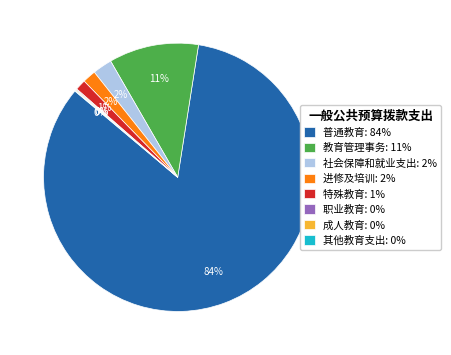

Which slice represents more than half of the pie?

普通教育